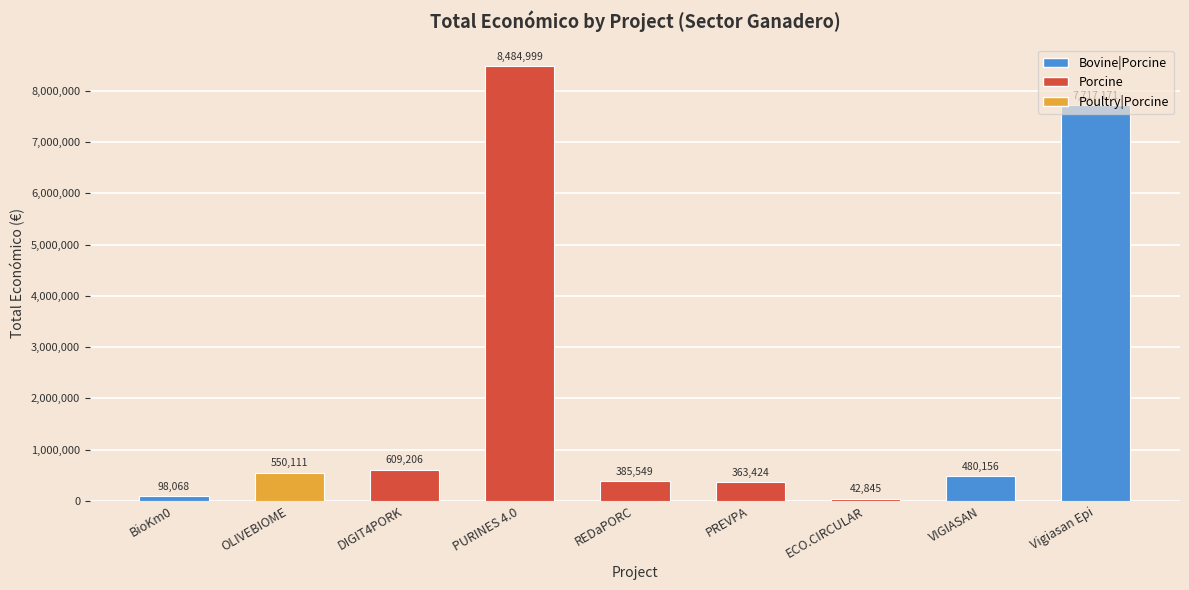

Count the number of data series in this chart.

1